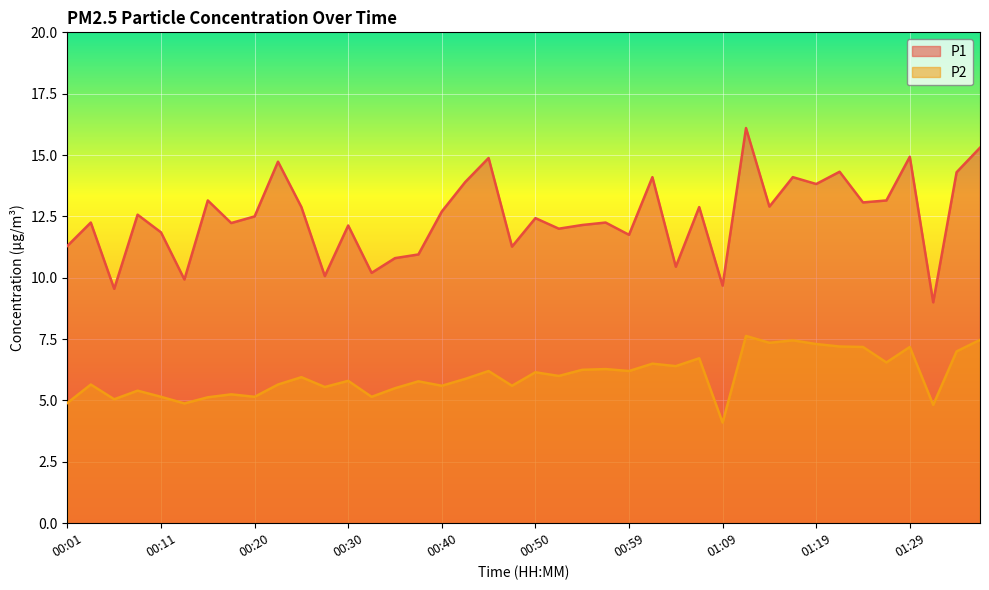

Between 01:31 and 01:36, which is larger?

01:36